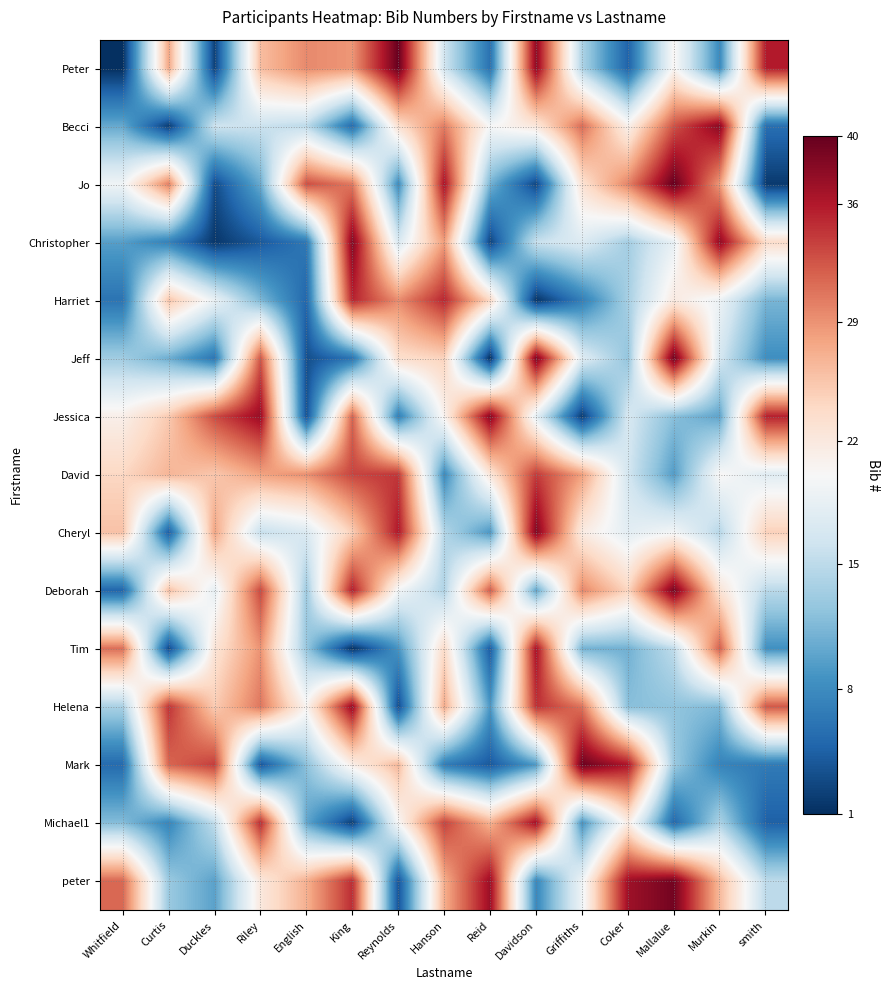

At which category is the sum across all series the highest?

King